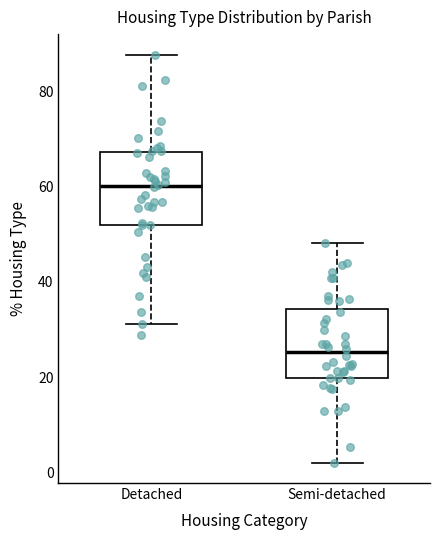

Reading left to right, transcribe this box plot: for each box, give where its median line is, the range the box spans, and where its two whiskers end, as read against the y-axis. The values are not printed on the chart, so give them approximately, as read against the axis.

Detached: median 60, box 52 to 68, whiskers 32 to 88
Semi-detached: median 26, box 20 to 34, whiskers 2 to 48